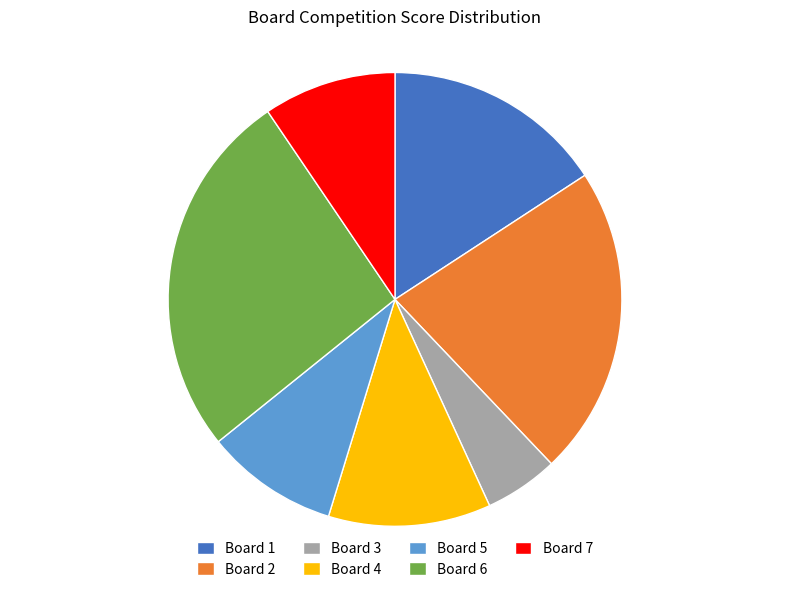

Is it true that Board 3 is 16% of the pie?

False